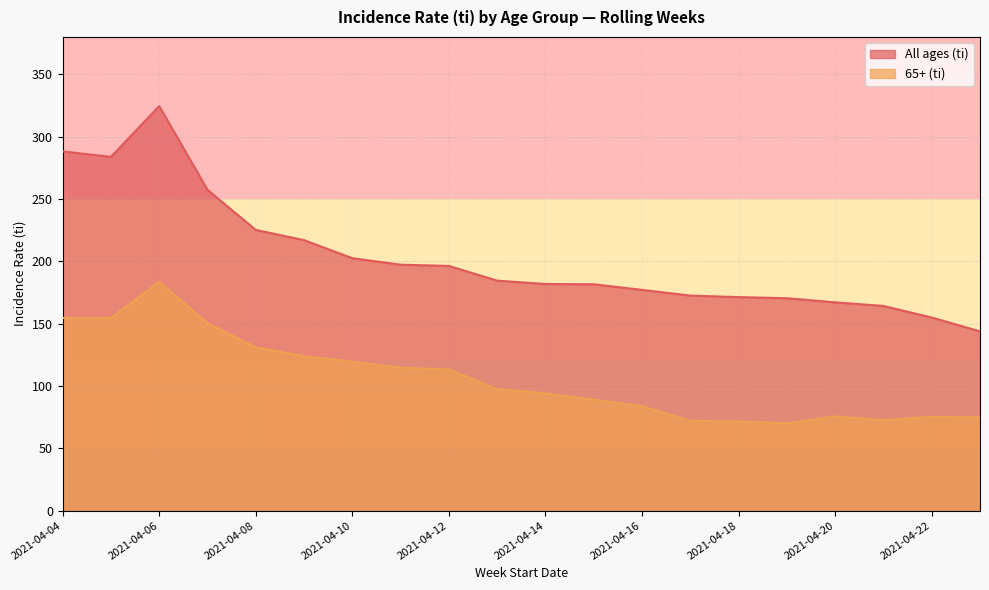

What is the value of the All ages (ti) point at the 6th from the left?

217.0